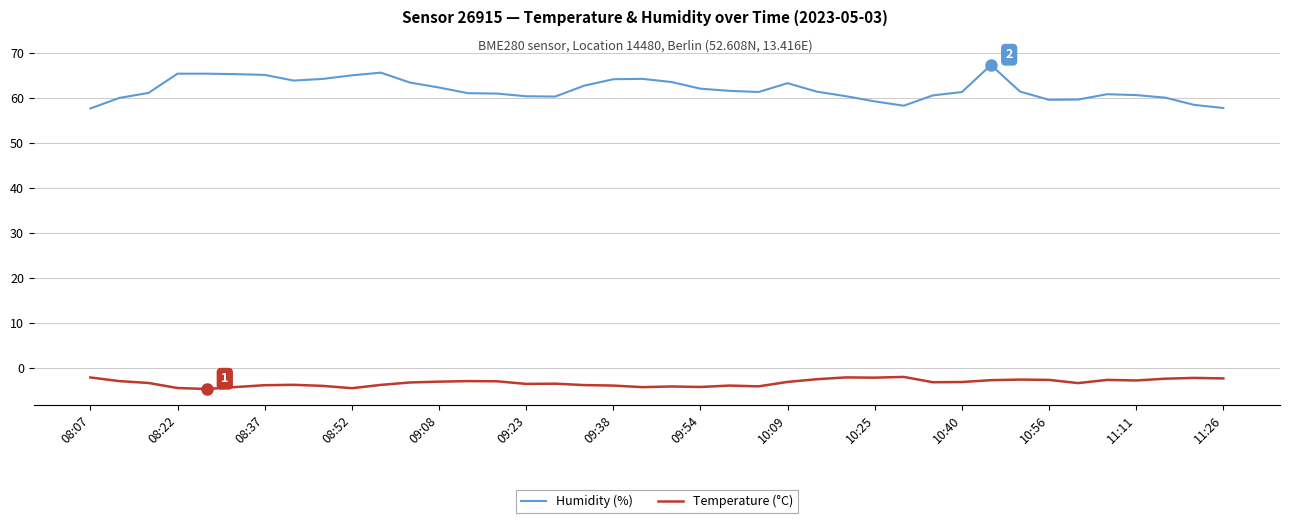

True or false: Humidity (%) and Temperature (°C) intersect in this chart.

False